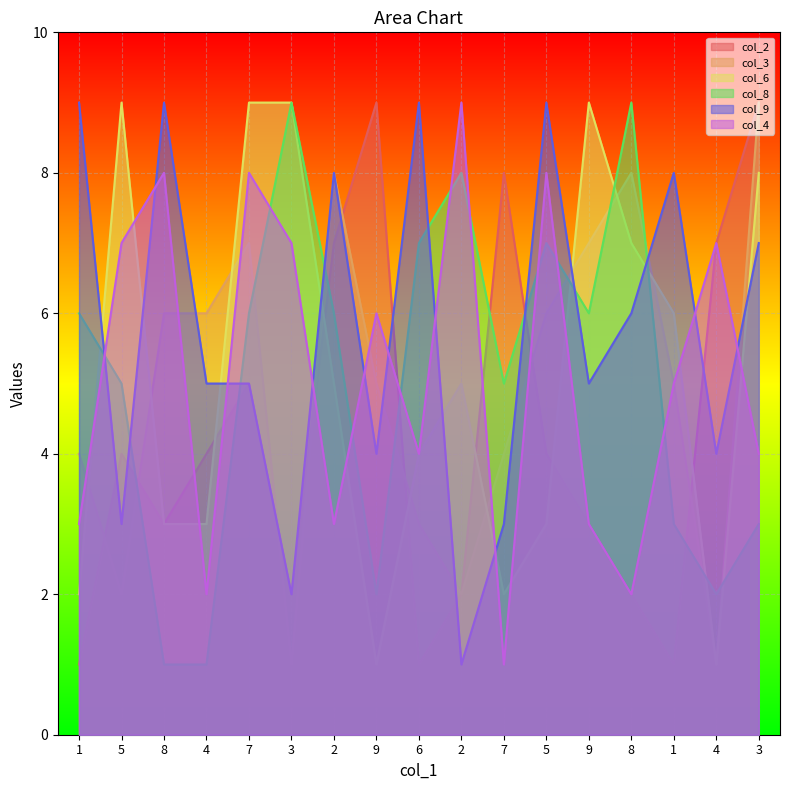

True or false: col_8 has more than 1 interior local peaks.

True